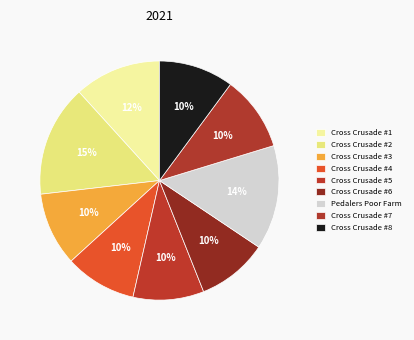

To the nearest percent, what percentage of the pie is Cross Crusade #1?

12%